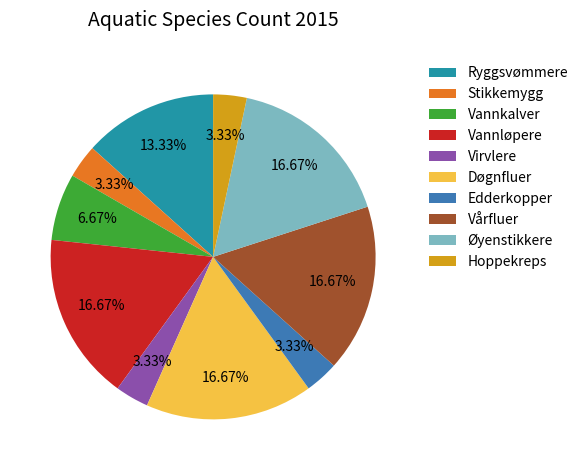

What percentage do Vårfluer and Døgnfluer together represent?

33.3%